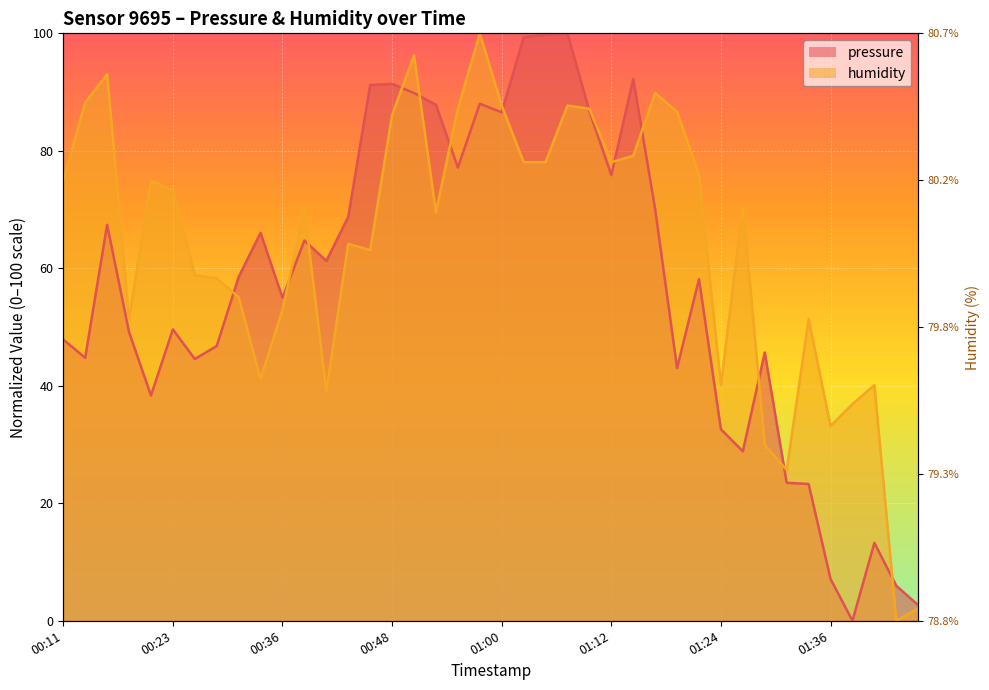

At how many categories does at least one series exceed 97?

4